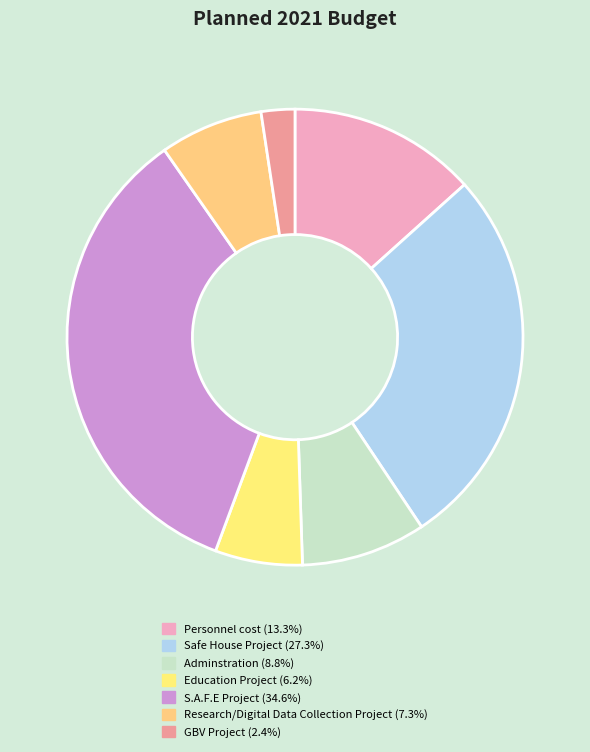

How many segments does this pie chart have?

7